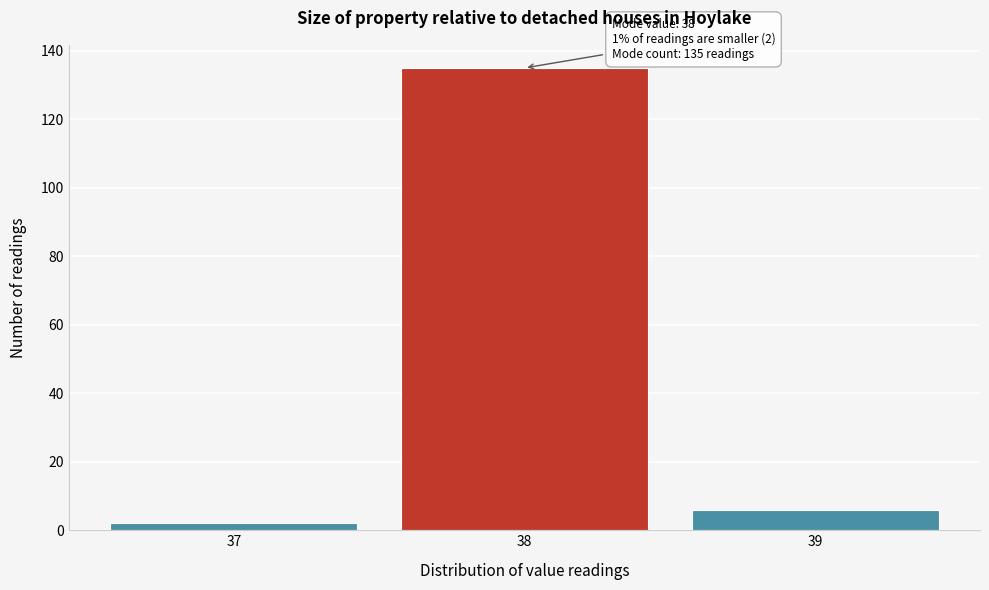

Over which range of the x-axis is the bar tallest?

37.5 to 38.5